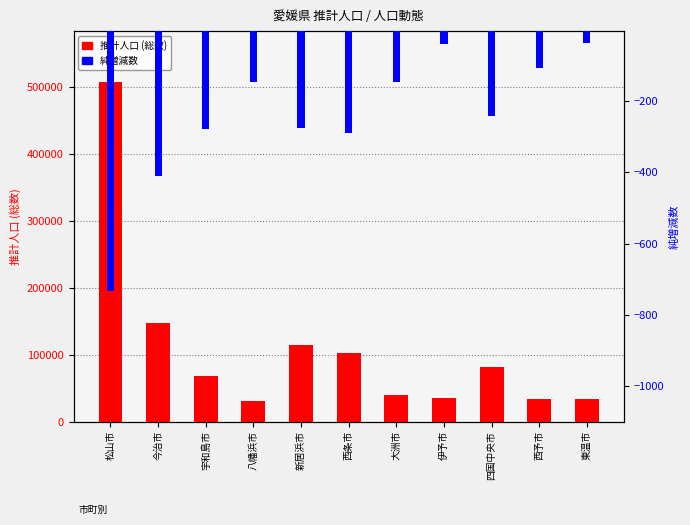

Rank the categories by 純増減数 value from highest to lowest.

東温市, 伊予市, 西予市, 大洲市, 八幡浜市, 四国中央市, 新居浜市, 宇和島市, 西条市, 今治市, 松山市